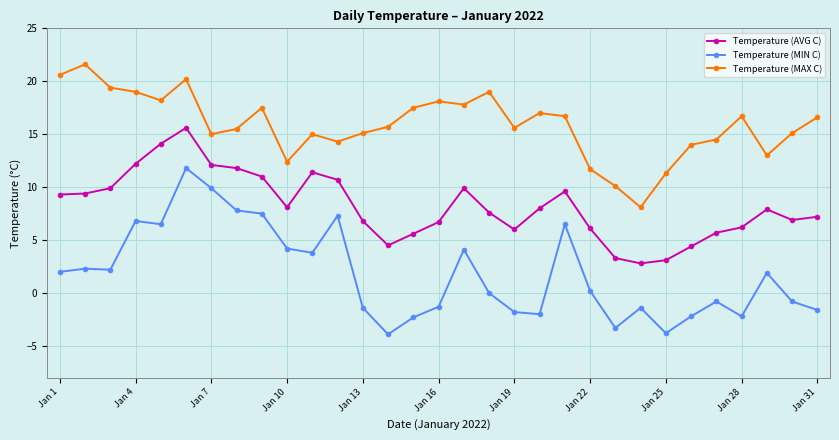

What is the greatest value displayed?

21.6